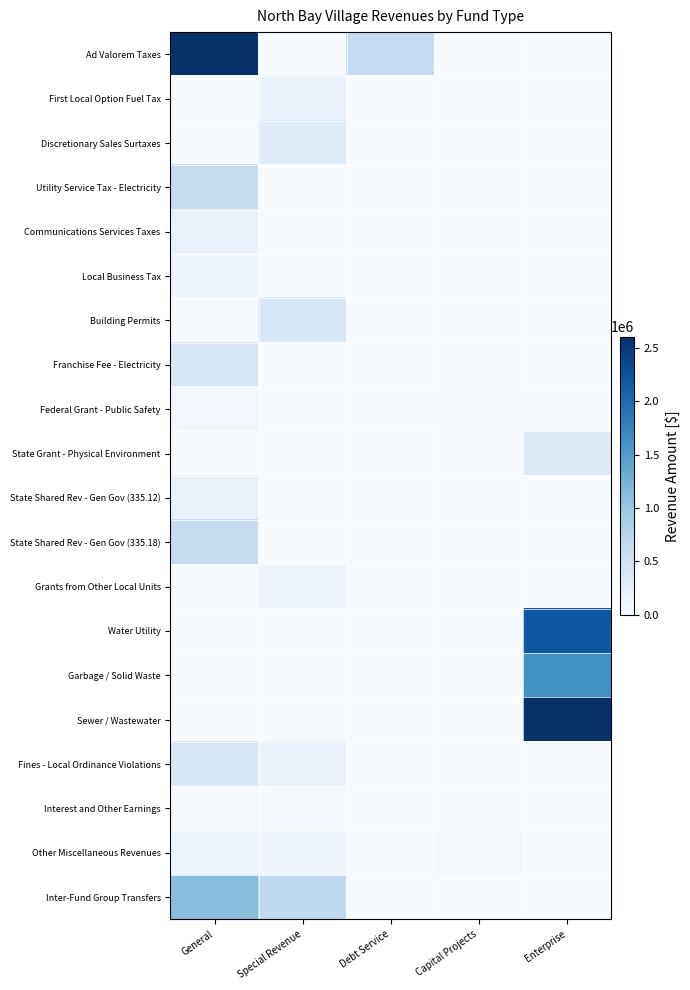

Between Special Revenue and Enterprise, which series saw the biggest shift?

Sewer / Wastewater